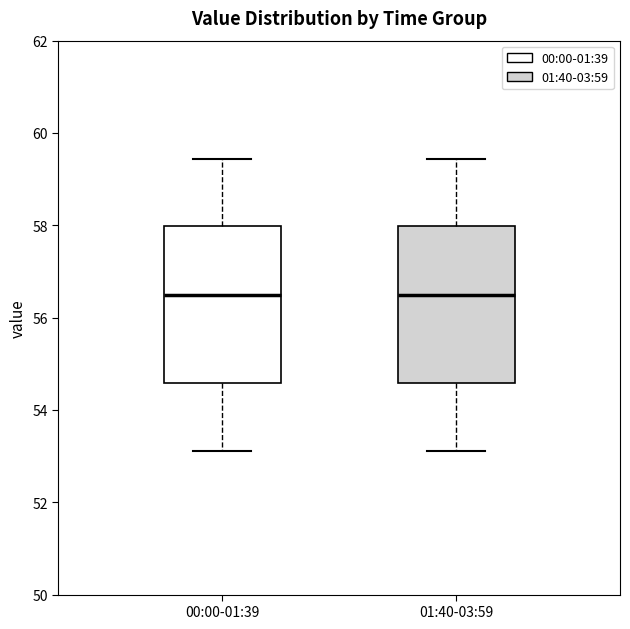

Where does the upper whisker of the box for 01:40-03:59 end on the y-axis? The values are not printed on the chart, so give them approximately, as read against the axis.

59.4